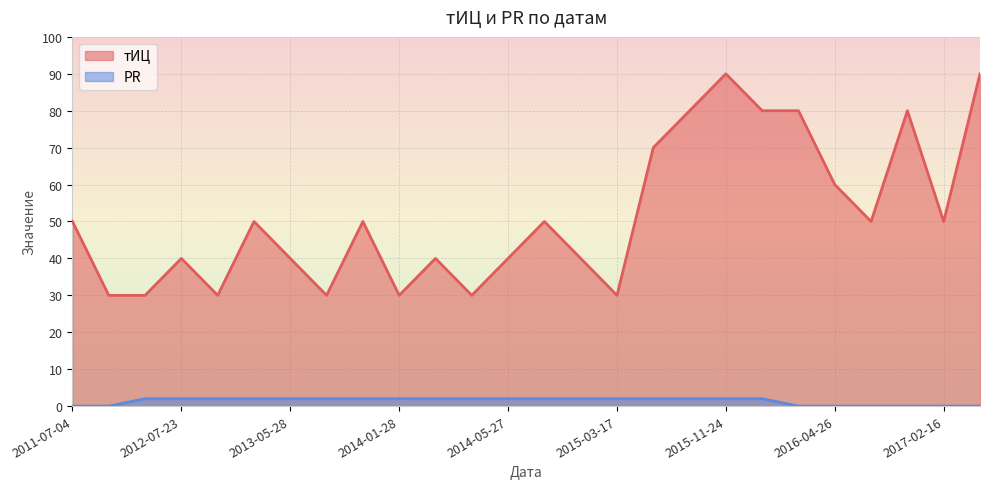

At which label does PR reach its minimum?

2011-07-04